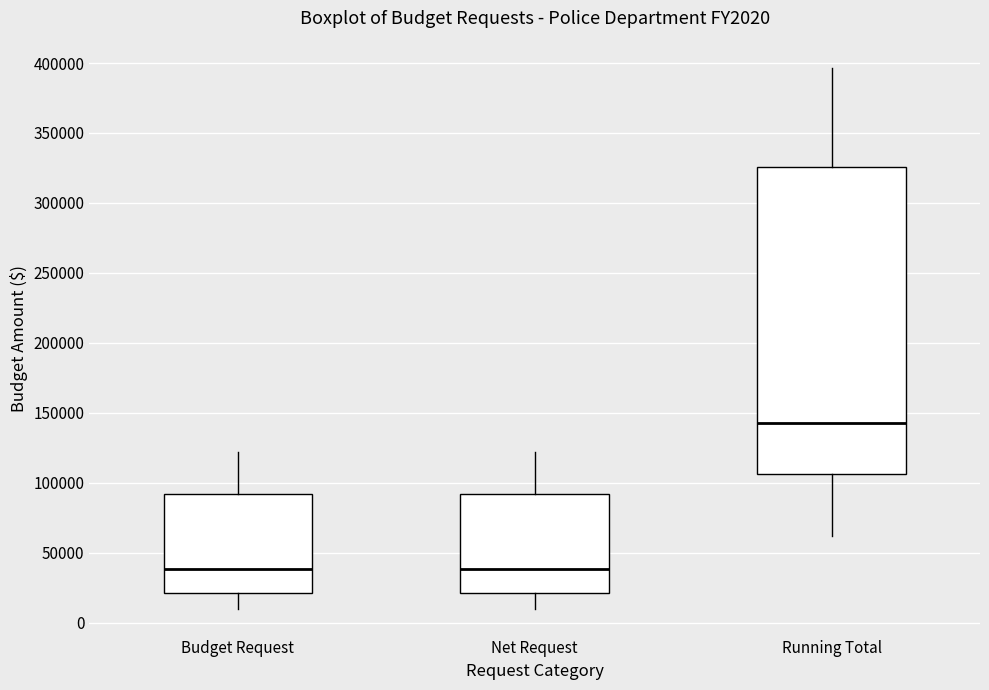

Reading left to right, read every box against the y-axis: the position of its median line, the range the box covers, and the ends of its whiskers. The values are not printed on the chart, so give them approximately, as read against the axis.

Budget Request: median 40000, box 20000 to 90000, whiskers 10000 to 120000
Net Request: median 40000, box 20000 to 90000, whiskers 10000 to 120000
Running Total: median 145000, box 105000 to 325000, whiskers 60000 to 395000